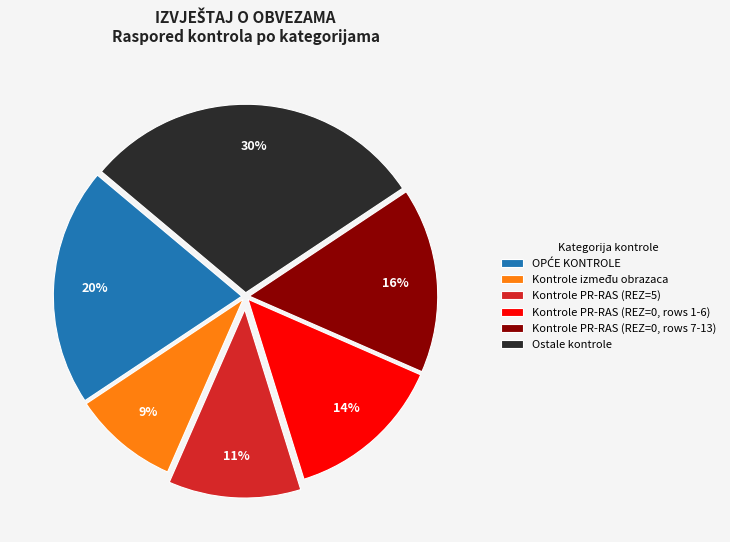

Do Ostale kontrole and Kontrole PR-RAS (REZ=5) together represent more than half of the pie?

No